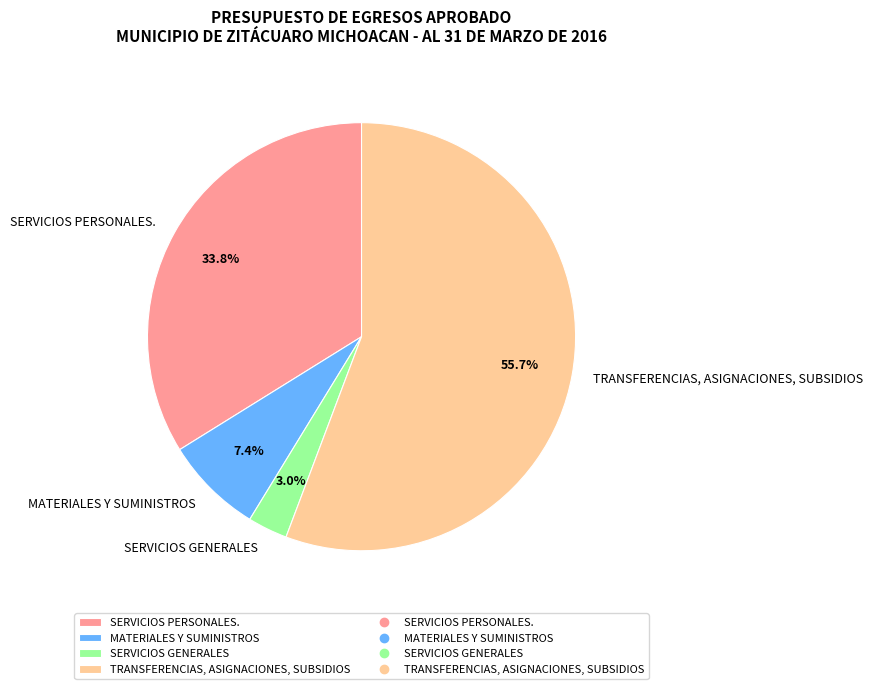

Which has a higher value, SERVICIOS GENERALES or SERVICIOS PERSONALES.?

SERVICIOS PERSONALES.